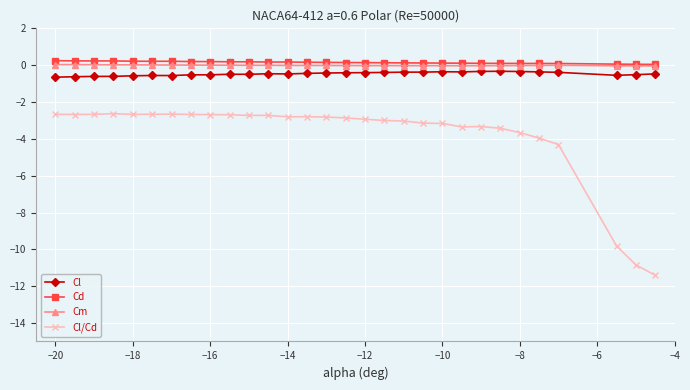

Which series has the widest spread of values?

Cl/Cd